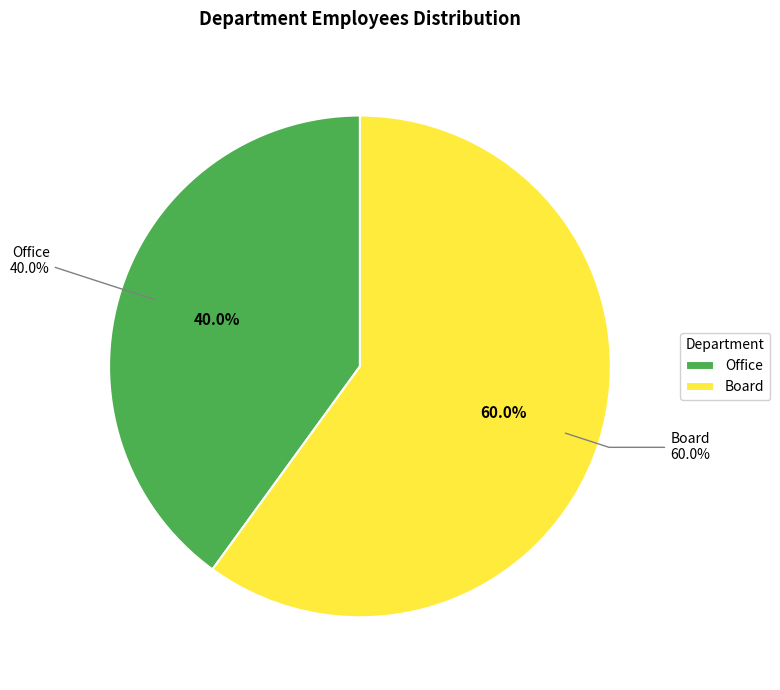

To the nearest percent, what portion does Office represent?

40%